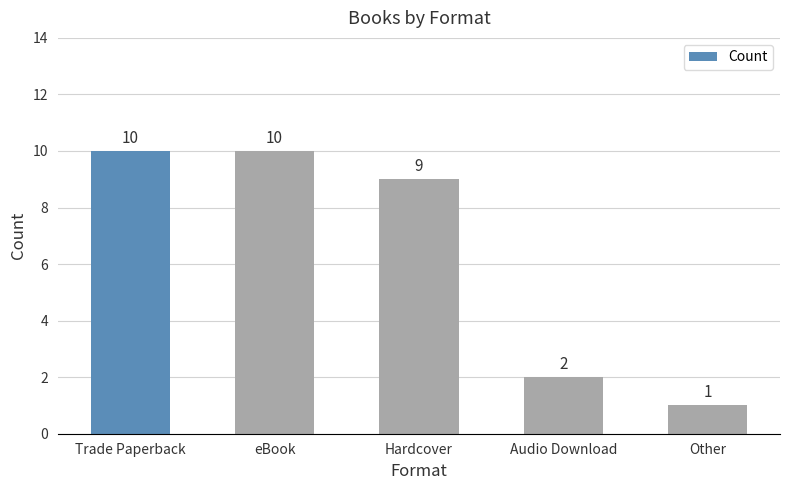

Which category has the lowest value across all series?

Other